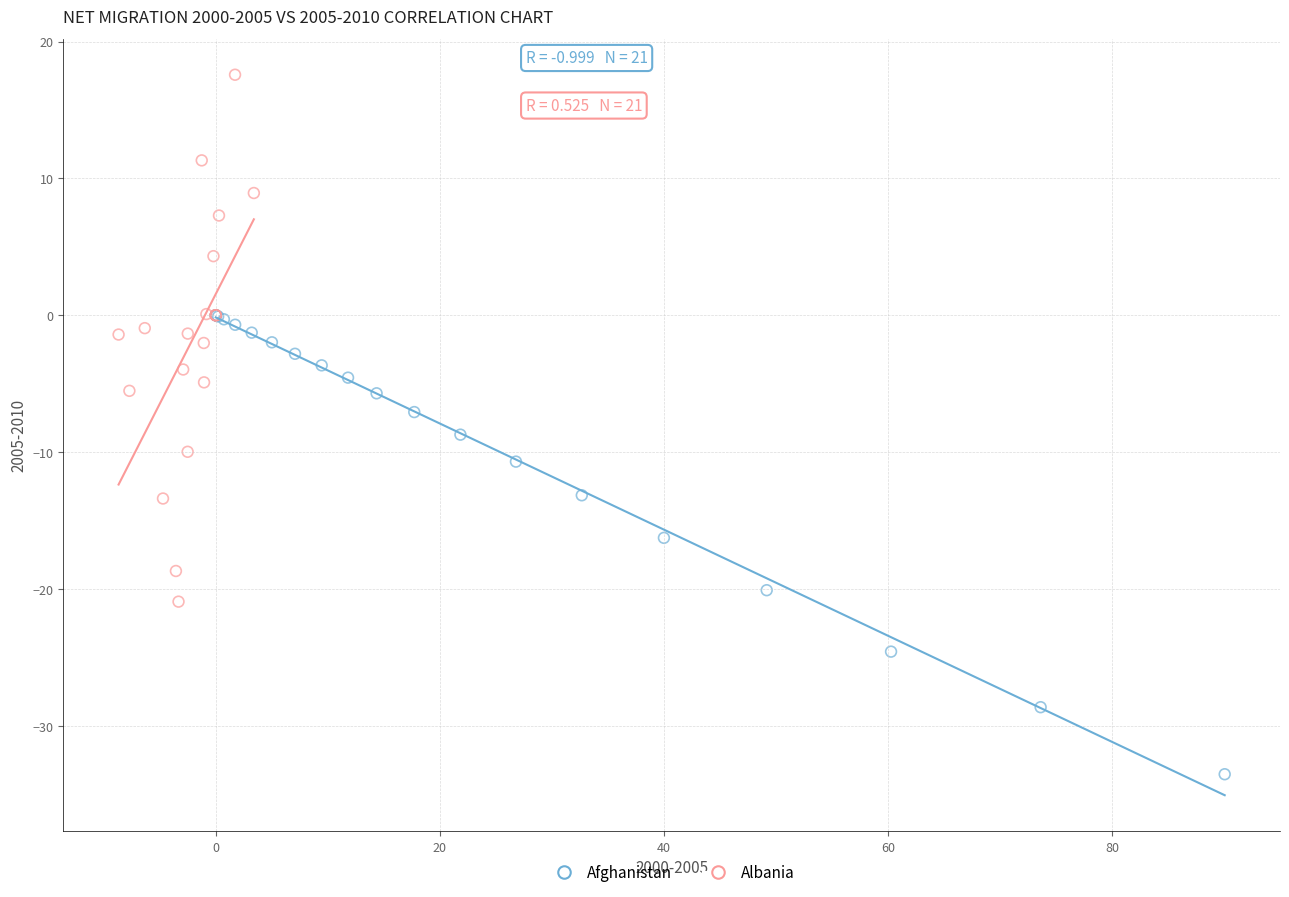

Which series reaches the maximum Y coordinate?

Albania